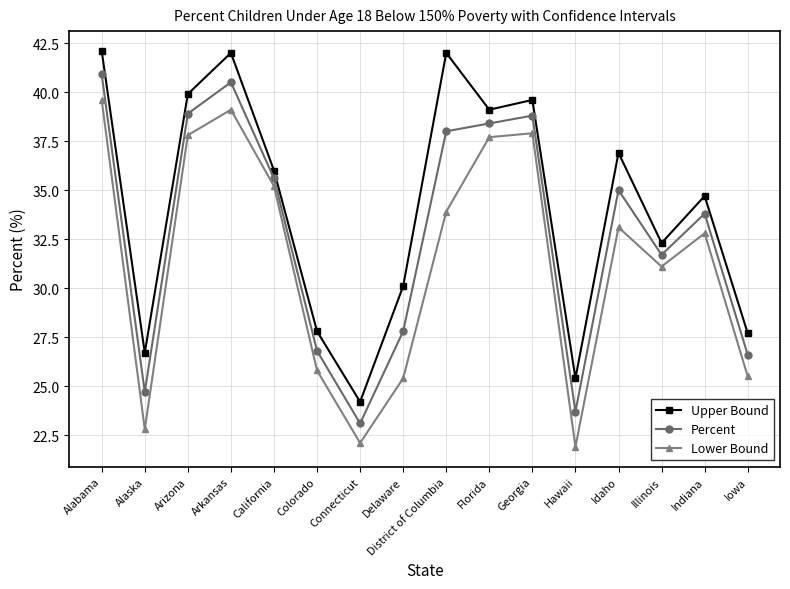

Read the Lower Bound value at Iowa.

25.5